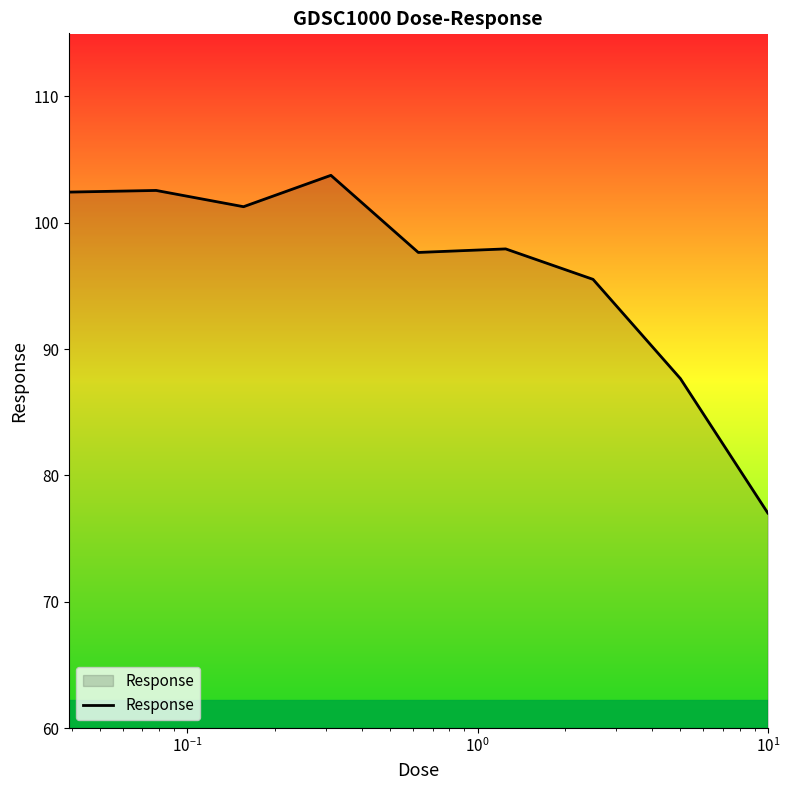

How many categories are shown in the chart?

9